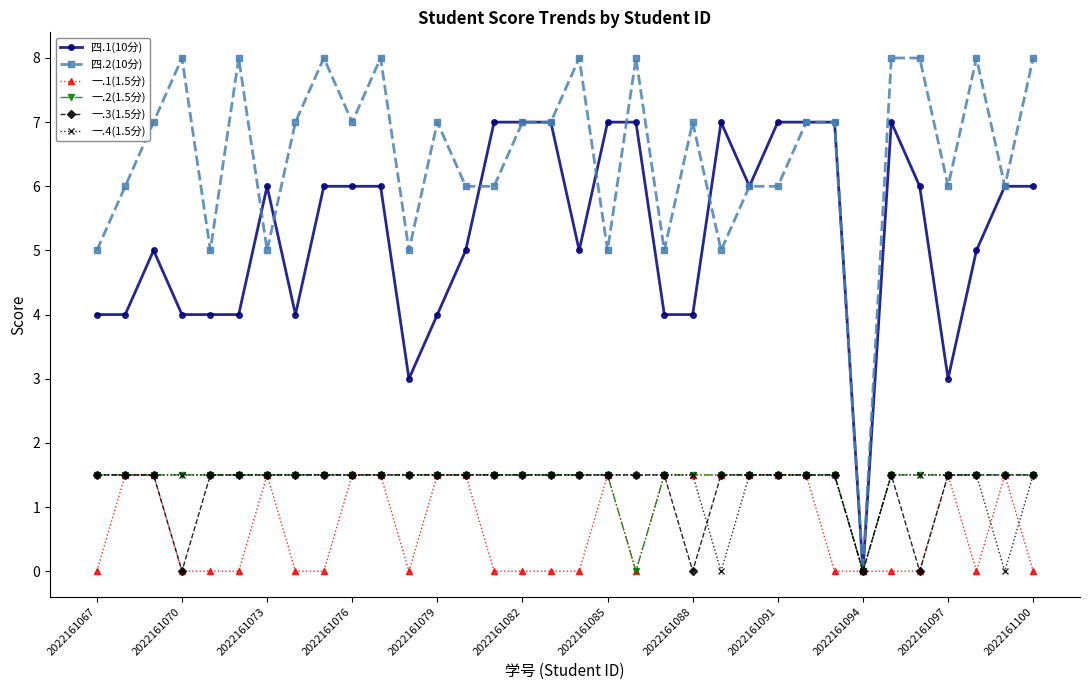

Which series has the largest range (max minus min)?

四.2(10分)